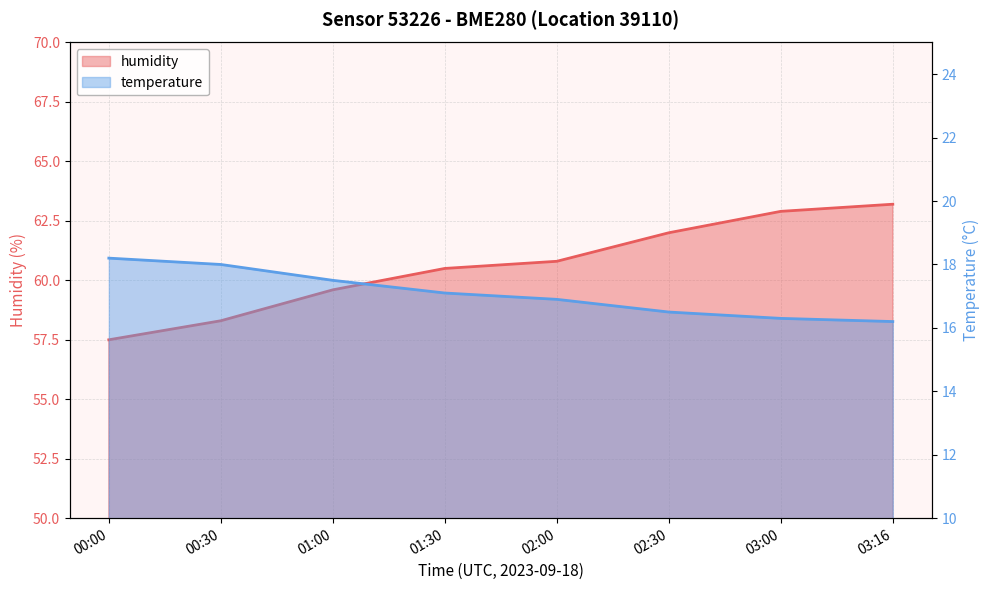

What is the label of the 7th point from the left?

03:00